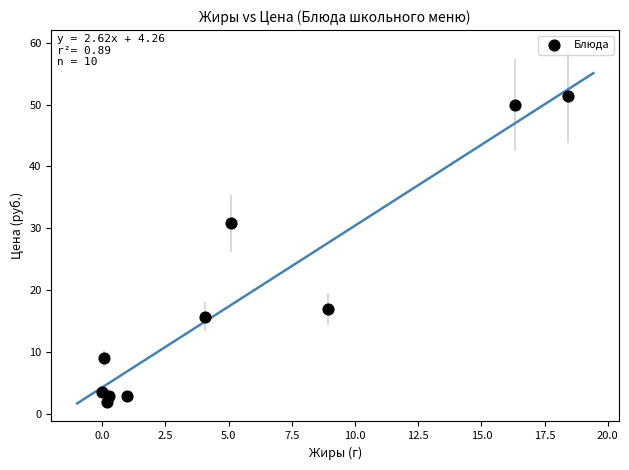

What Y value in the scatter plot is closest to 26?

30.8